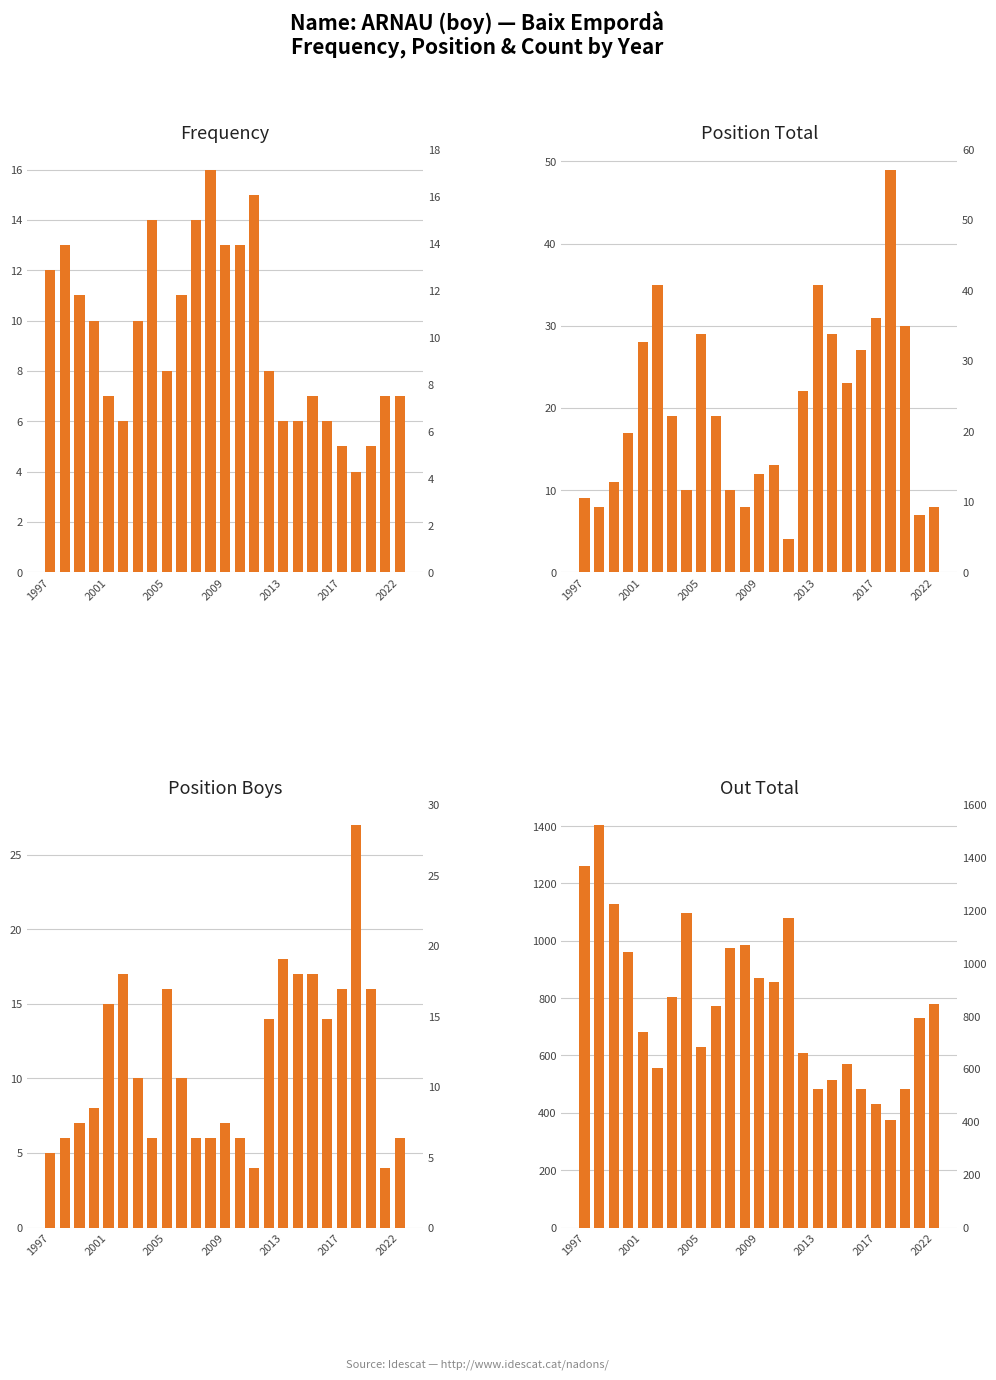

How many data points in Position Total are above 19?

11